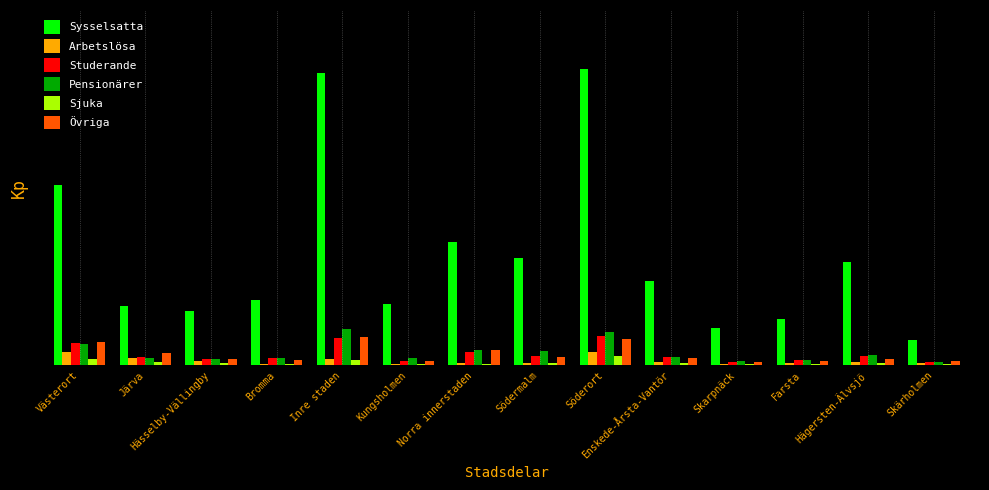

Are the bars horizontal?

No